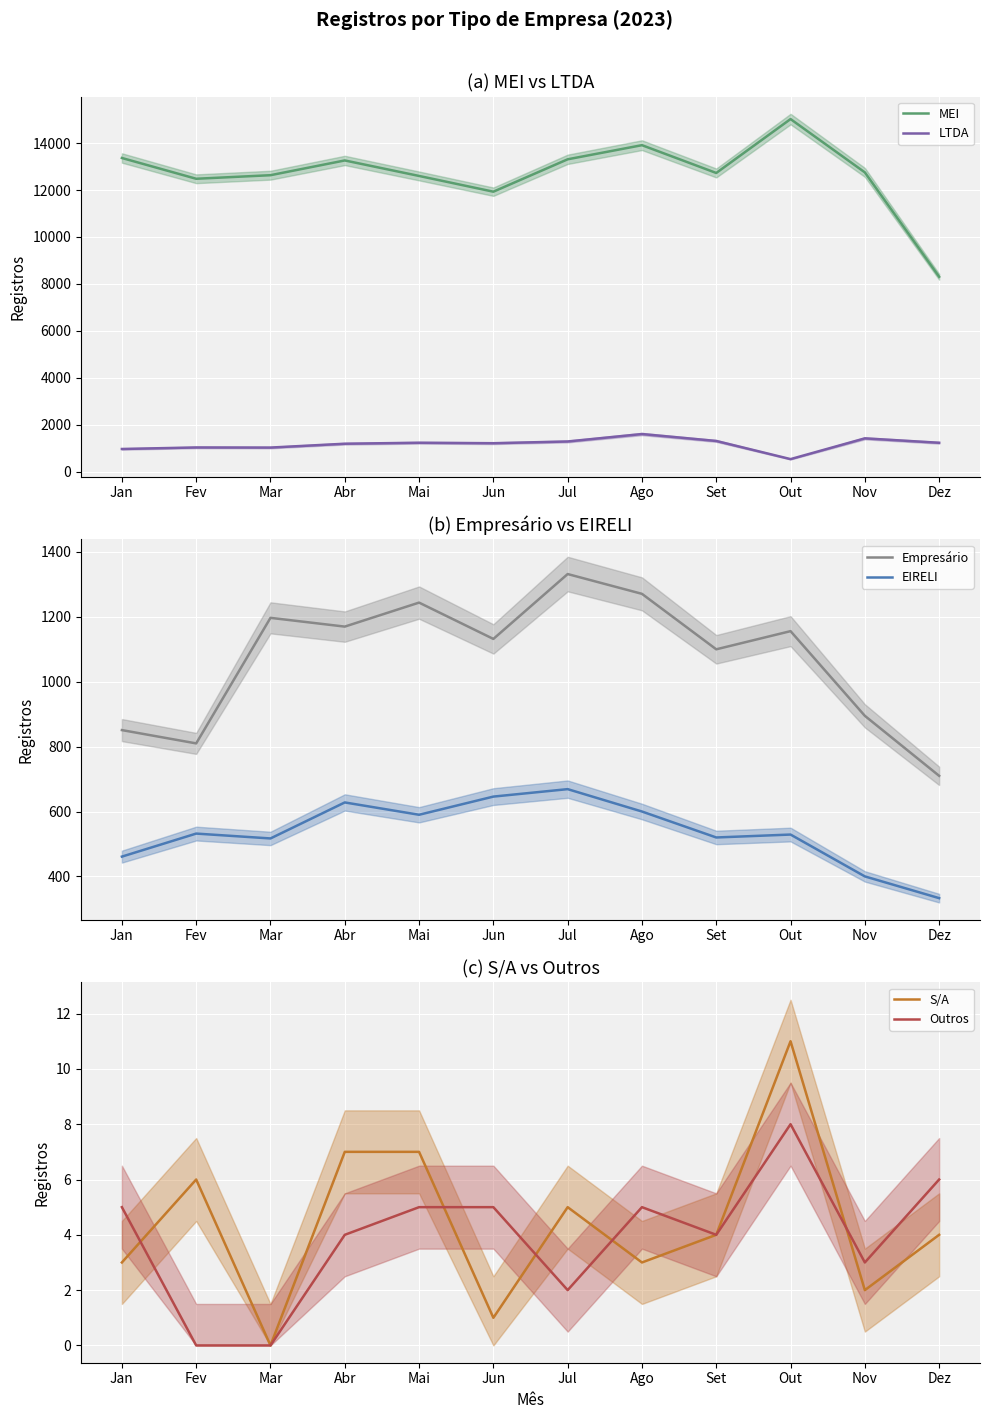

Reading left to right, extract all data points from this chart.

MEI: Jan=13368	Fev=12482	Mar=12634	Abr=13263	Mai=12602	Jun=11931	Jul=13312	Ago=13914	Set=12729	Out=15027	Nov=12754	Dez=8304
LTDA: Jan=961	Fev=1026	Mar=1021	Abr=1185	Mai=1227	Jun=1207	Jul=1281	Ago=1598	Set=1303	Out=529	Nov=1414	Dez=1226
Empresário: Jan=851	Fev=810	Mar=1197	Abr=1170	Mai=1244	Jun=1132	Jul=1332	Ago=1271	Set=1100	Out=1156	Nov=895	Dez=710
EIRELI: Jan=461	Fev=532	Mar=517	Abr=628	Mai=590	Jun=646	Jul=669	Ago=600	Set=520	Out=529	Nov=400	Dez=333
S/A: Jan=3	Fev=6	Mar=0	Abr=7	Mai=7	Jun=1	Jul=5	Ago=3	Set=4	Out=11	Nov=2	Dez=4
Outros: Jan=5	Fev=0	Mar=0	Abr=4	Mai=5	Jun=5	Jul=2	Ago=5	Set=4	Out=8	Nov=3	Dez=6